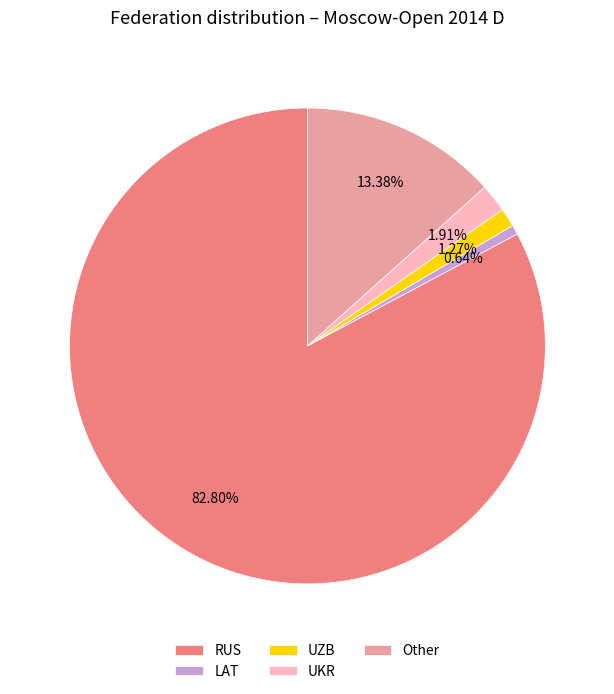

Between RUS and UZB, which is larger?

RUS